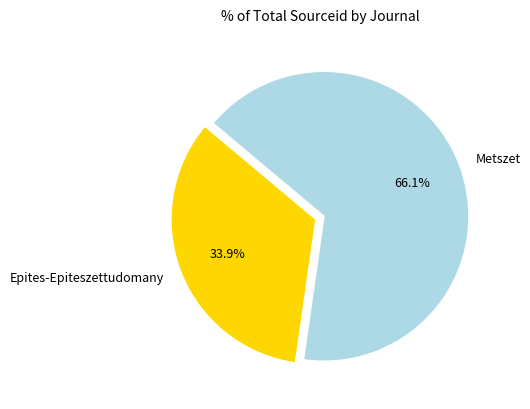

Rank the categories by value from highest to lowest.

Metszet, Epites-Epiteszettudomany